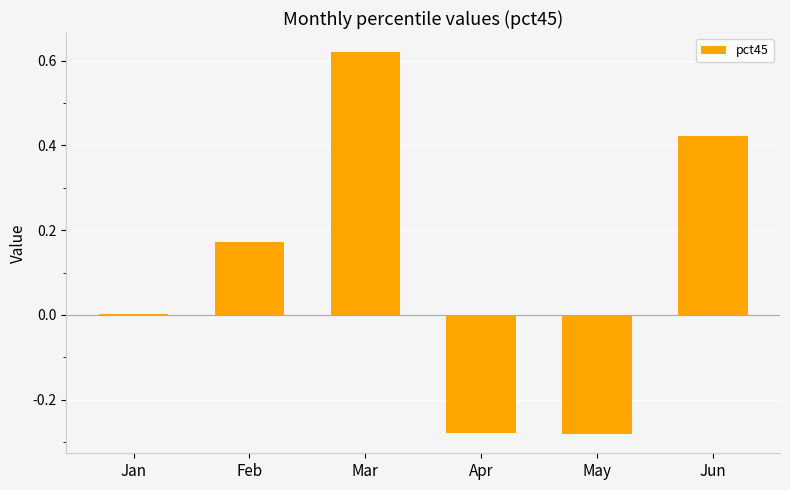

The value at Mar is 0.9. True or false?

False